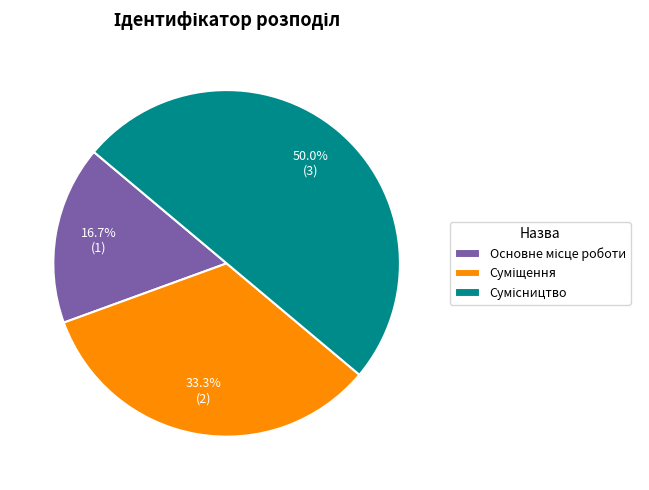

Count the number of slices in the pie.

3